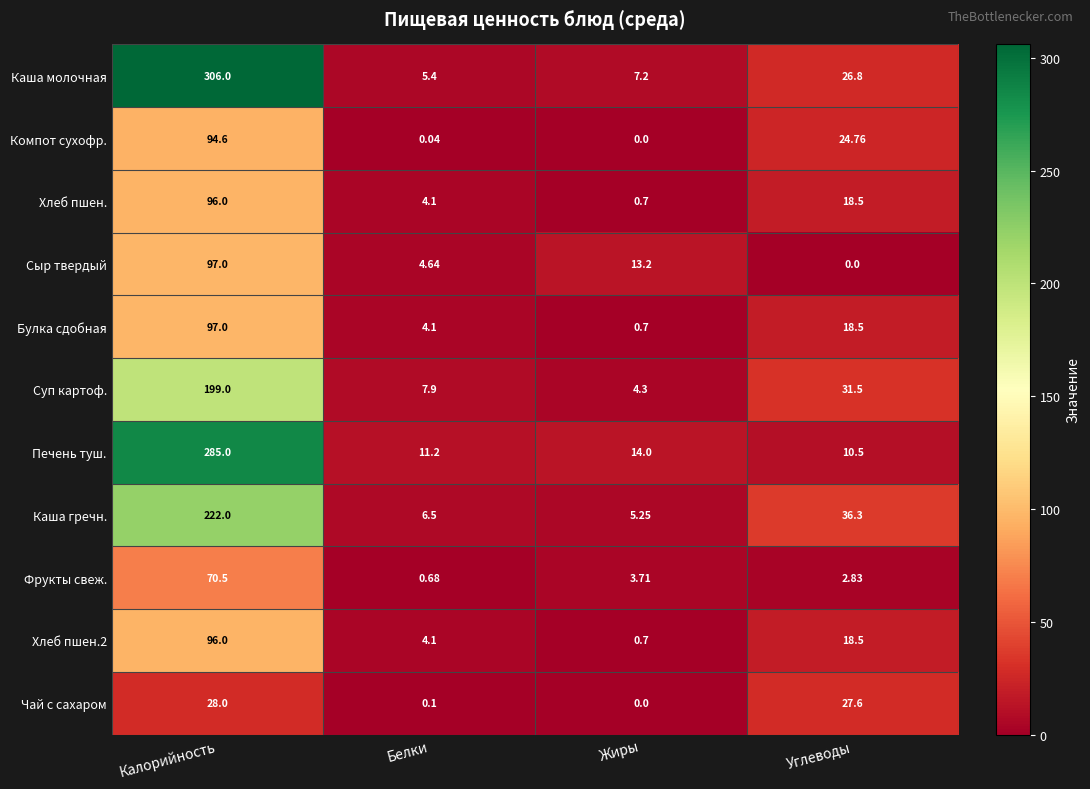

Which series has the largest range (max minus min)?

Каша молочная